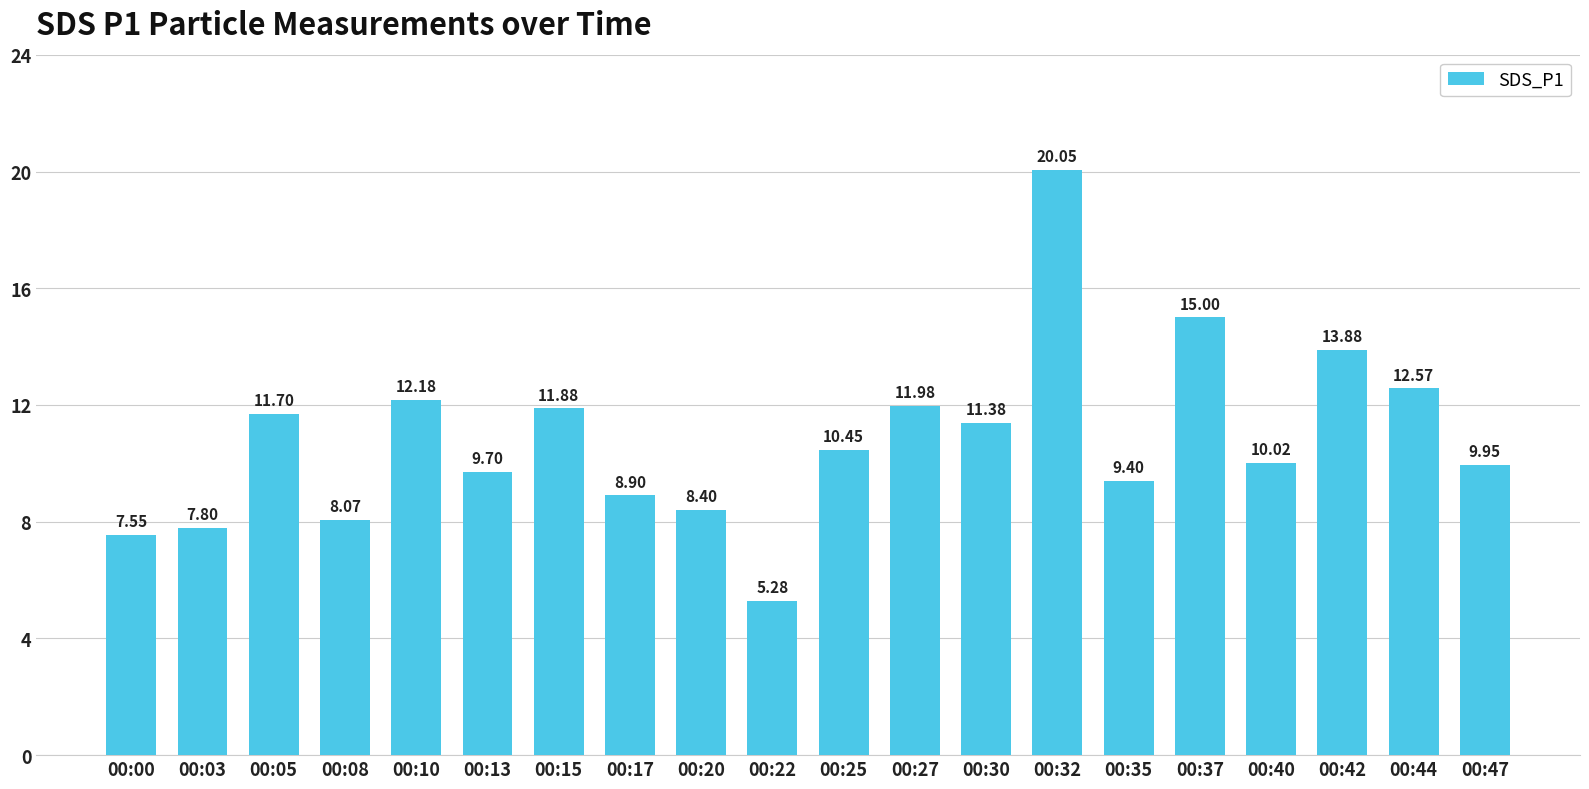

What is the maximum value shown in the chart?

20.1